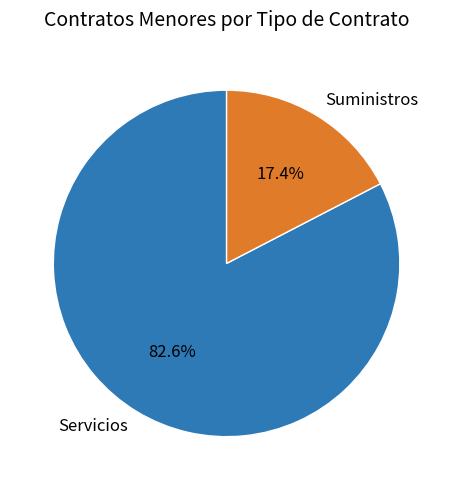

Which has a higher value, Suministros or Servicios?

Servicios